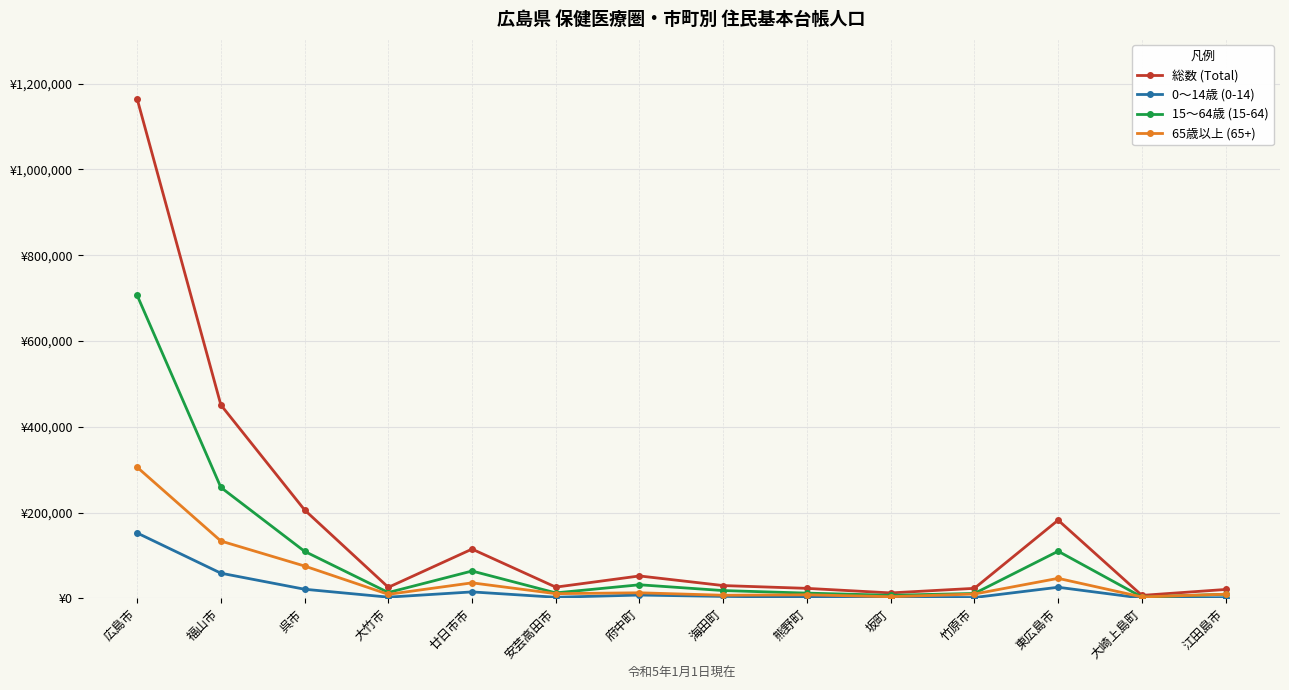

At 海田町, list the series in order from smallest to largest.

0～14歳 (0-14), 65歳以上 (65+), 15～64歳 (15-64), 総数 (Total)